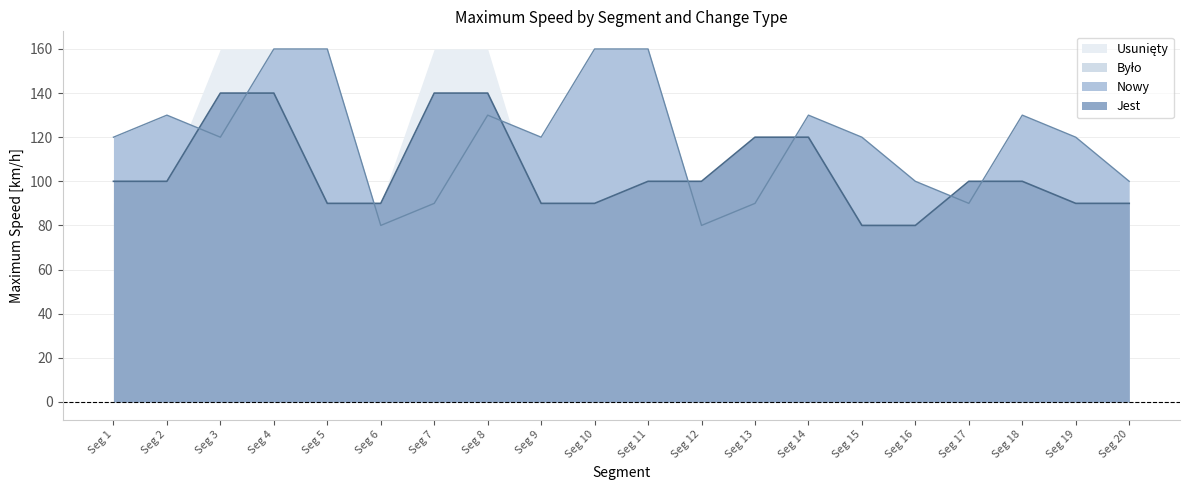

Does the chart display data point markers on the line(s)?

No